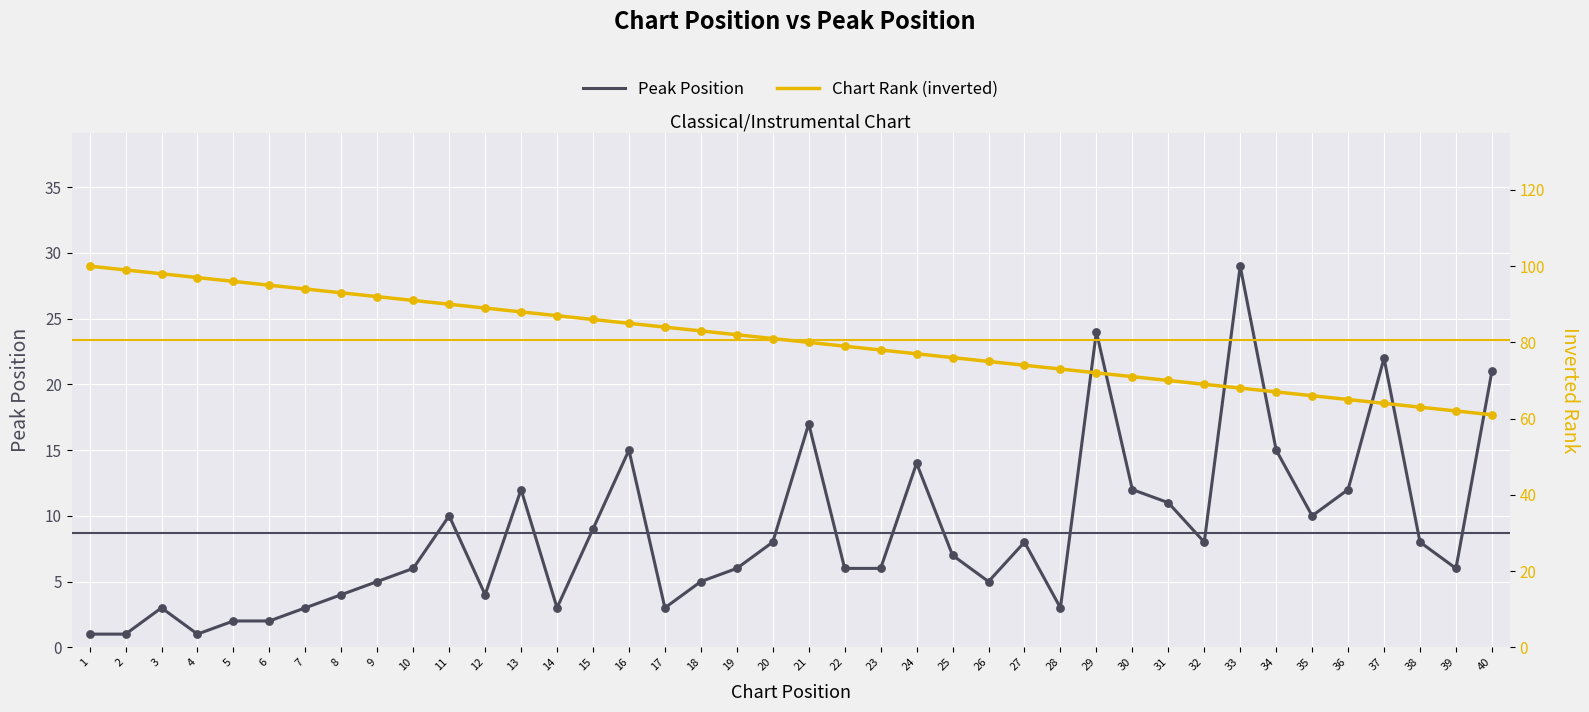

What is the total value across all series at 17?

87